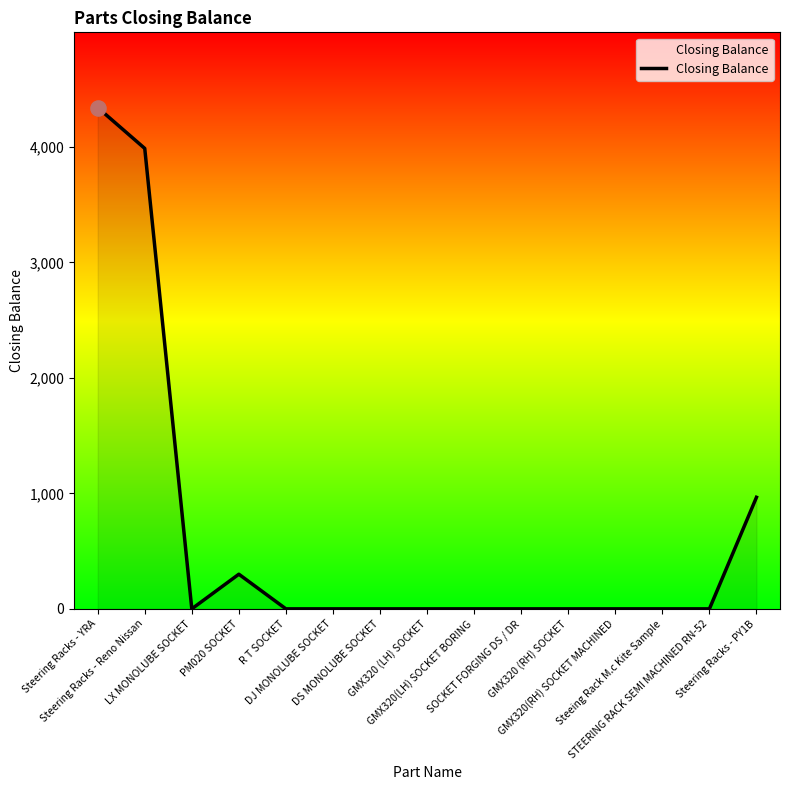

What is the greatest value displayed?

4341